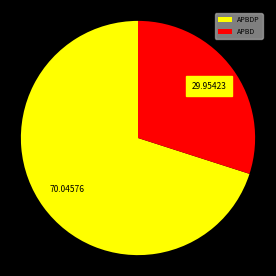

Which category has the biggest portion of the pie?

APBDP